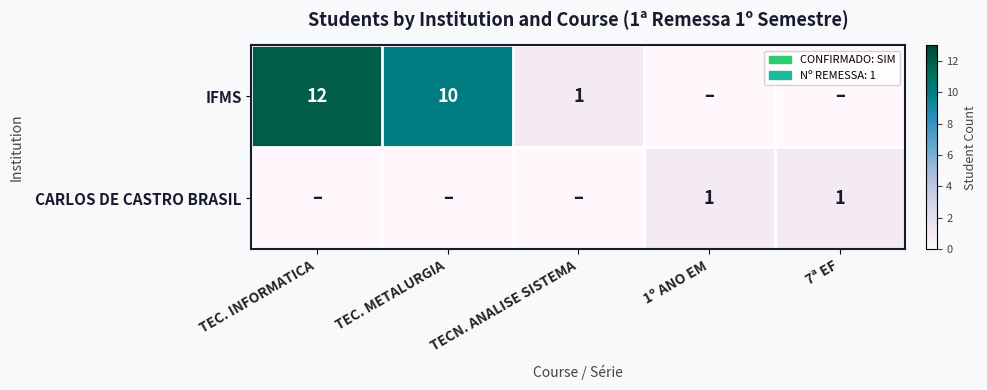

Is it true that IFMS equals 16 at TEC. METALURGIA?

False